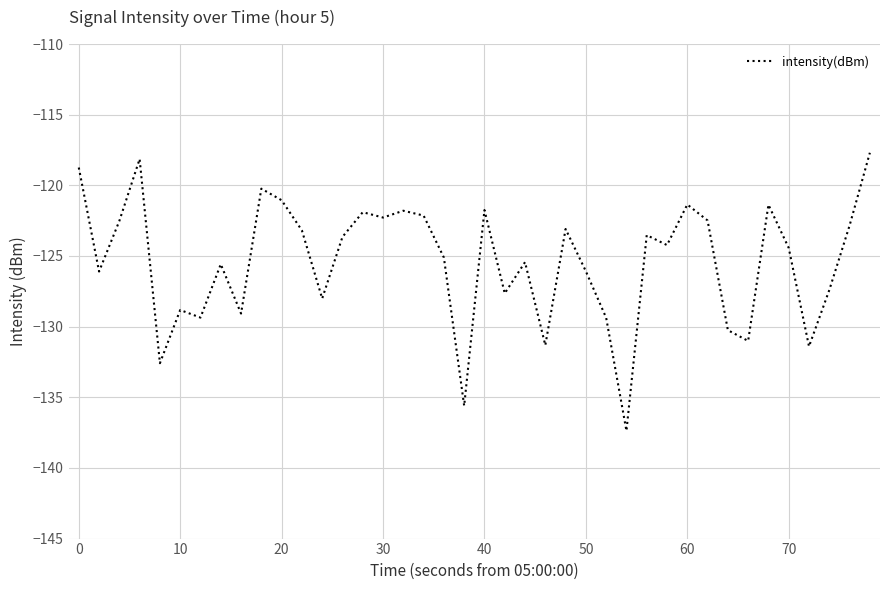

True or false: there are more than 1 points higher than both neighbors.

True